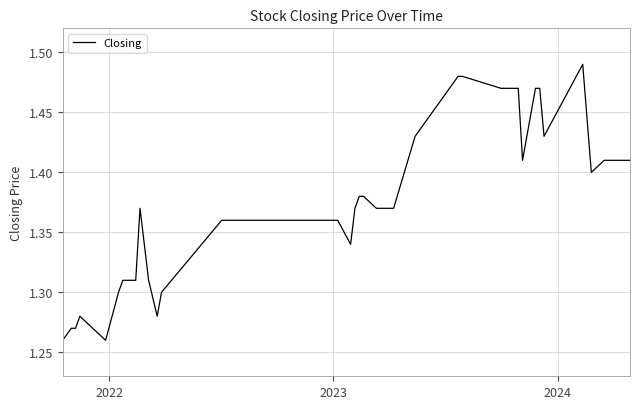

Is this an area chart (filled region under the line)?

No